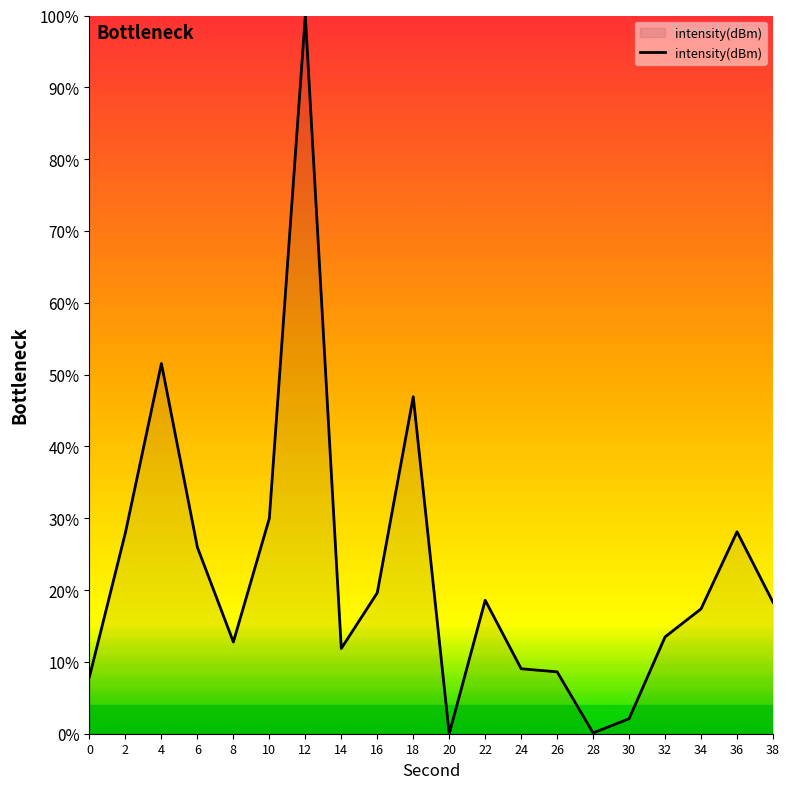

What is the maximum value shown in the chart?

100.0